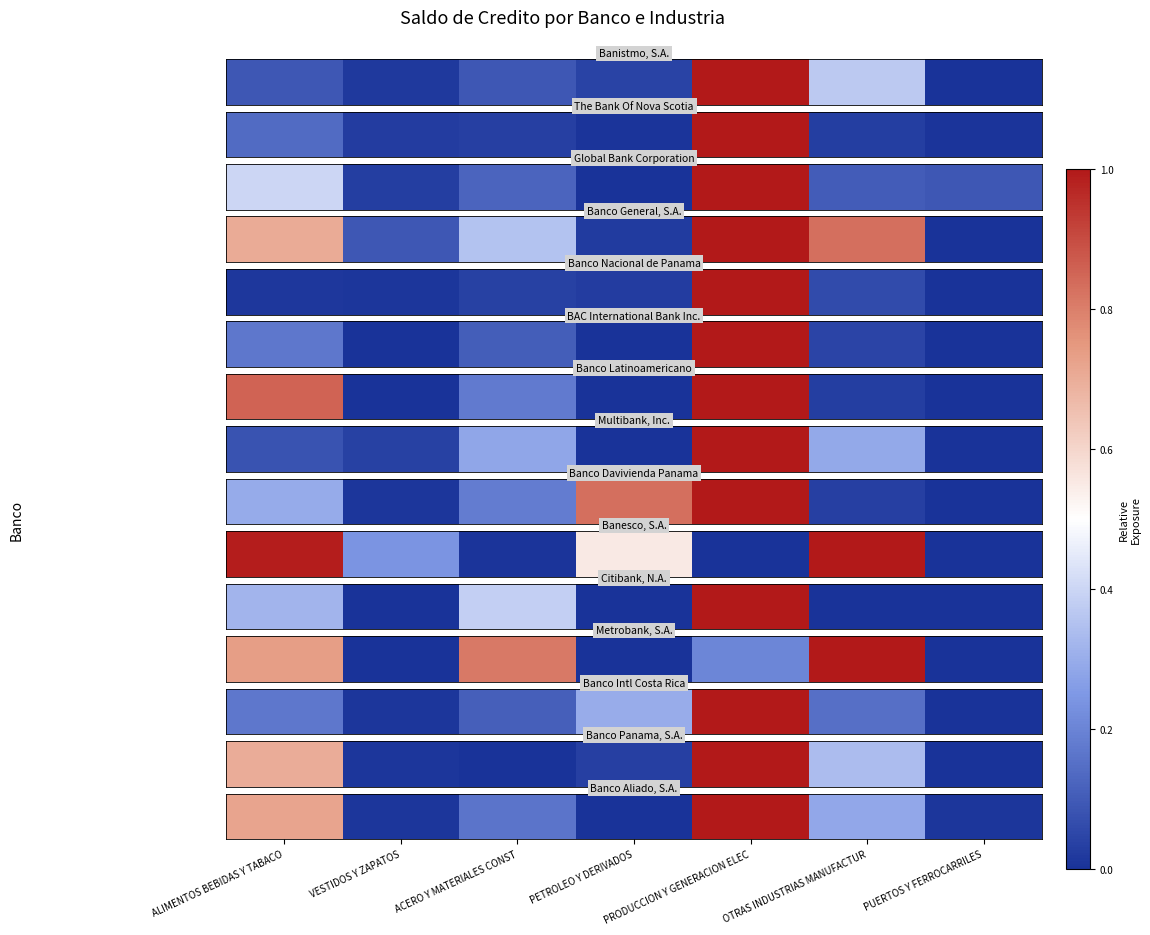

What is the change in value from VESTIDOS Y ZAPATOS to OTRAS INDUSTRIAS MANUFACTUR?

+0.3